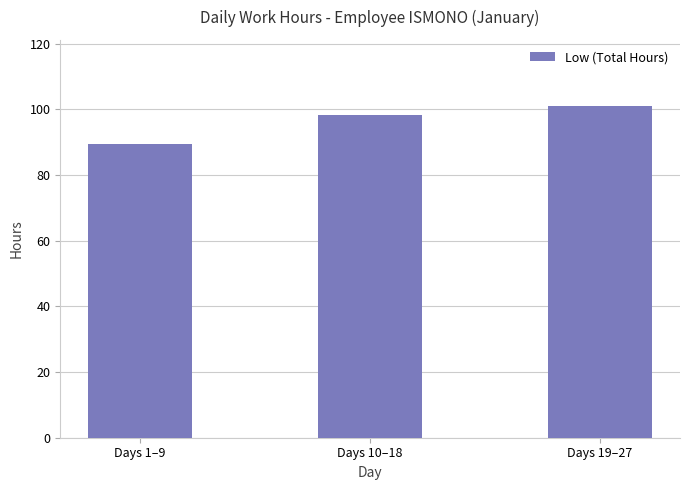

What is the label of the 1st bar from the right?

Days 19–27